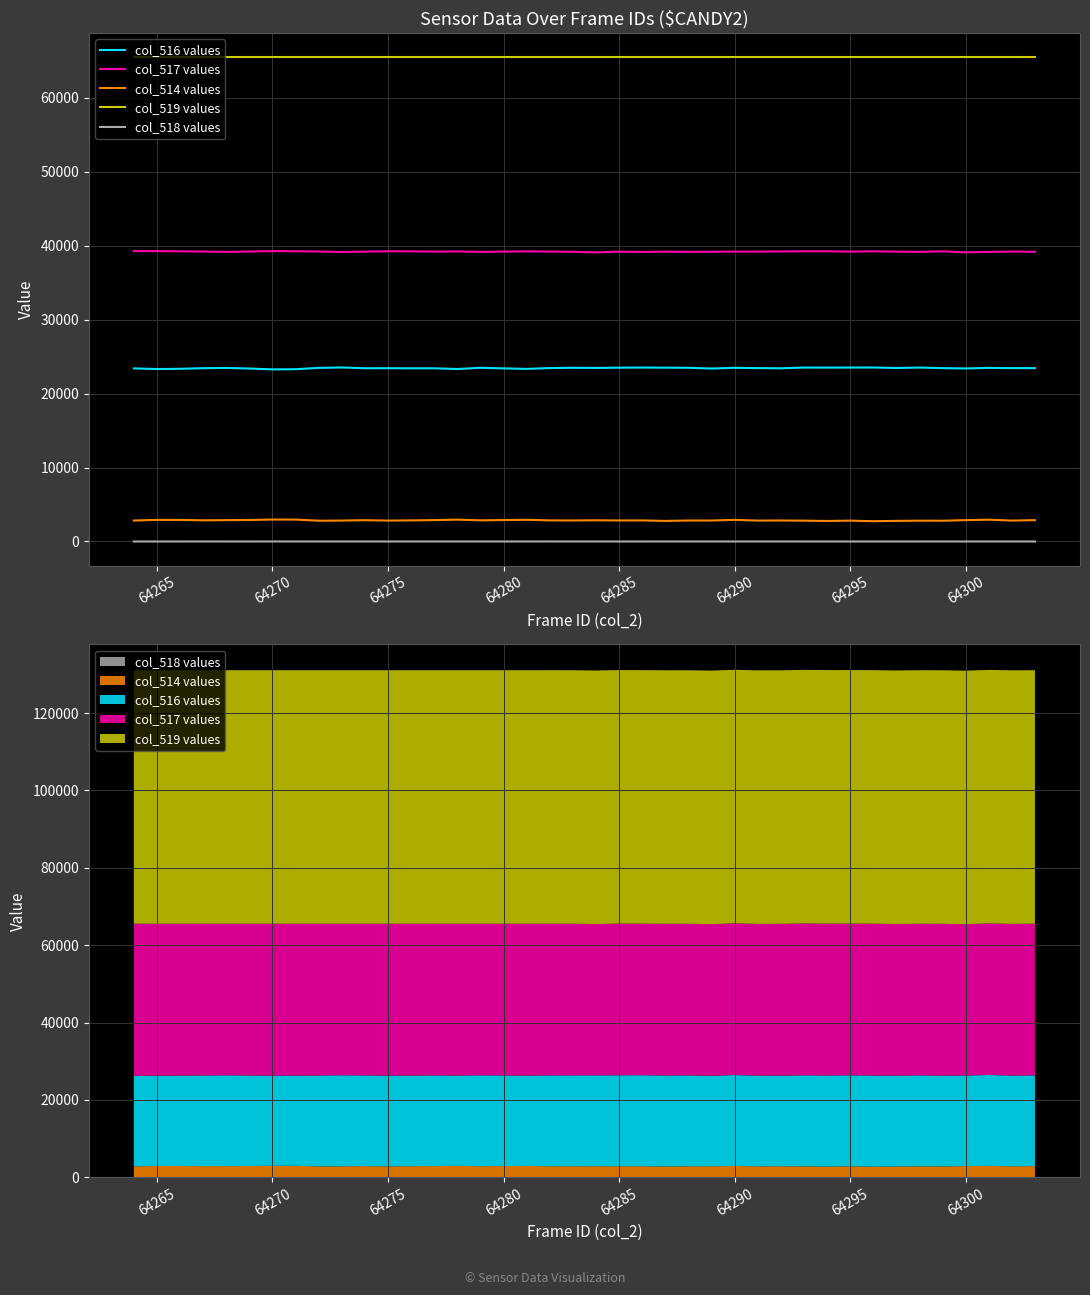

How many distinct data groups are displayed?

5